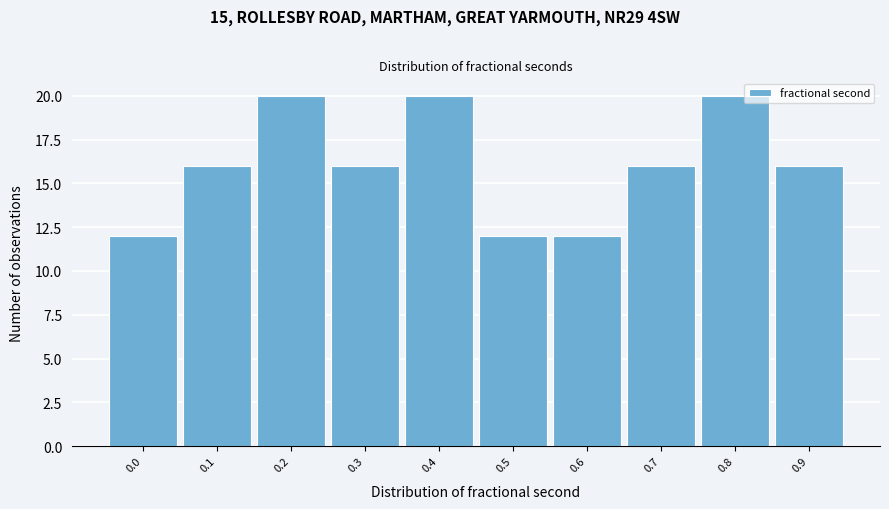

Reading left to right, extract all data points from this chart.

0.0=12	0.1=16	0.2=20	0.3=16	0.4=20	0.5=12	0.6=12	0.7=16	0.8=20	0.9=16